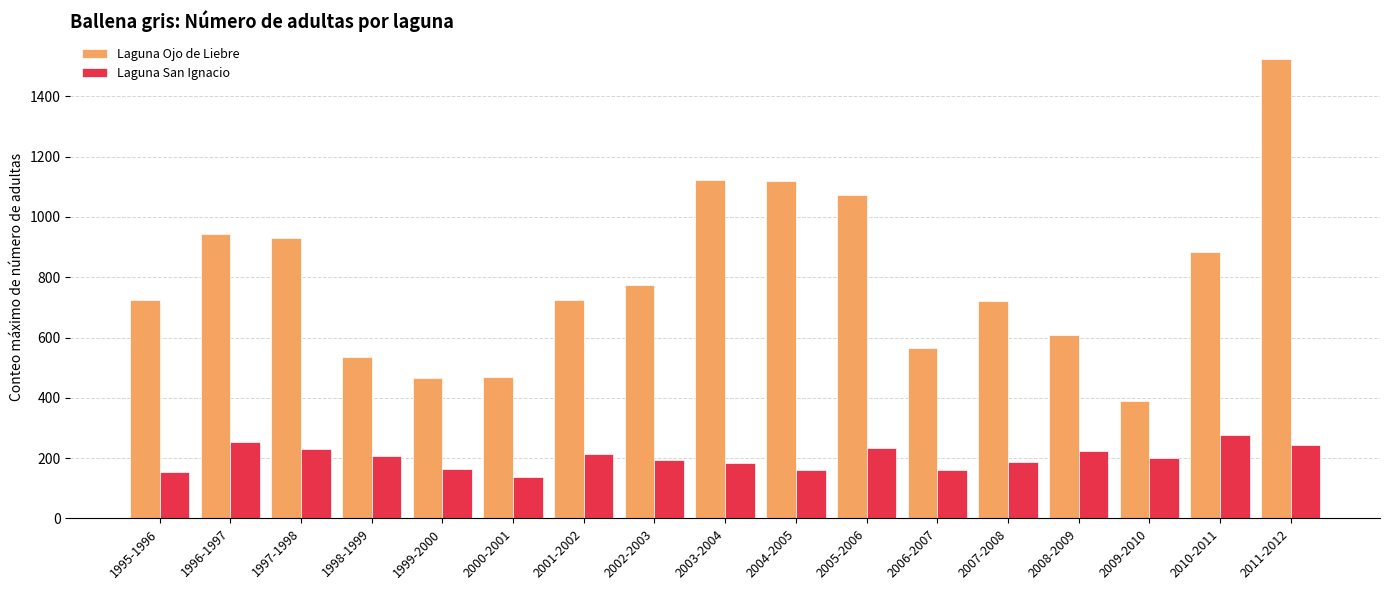

What is the average value of the Laguna San Ignacio series?

201